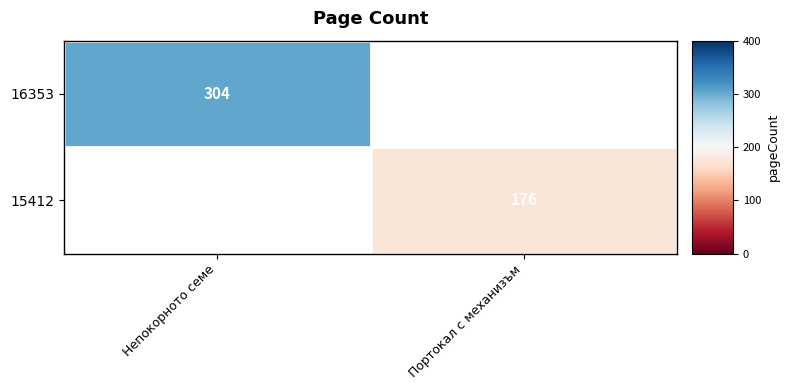

True or false: 16353 has a value of 82.8 at Непокорното семе.

False